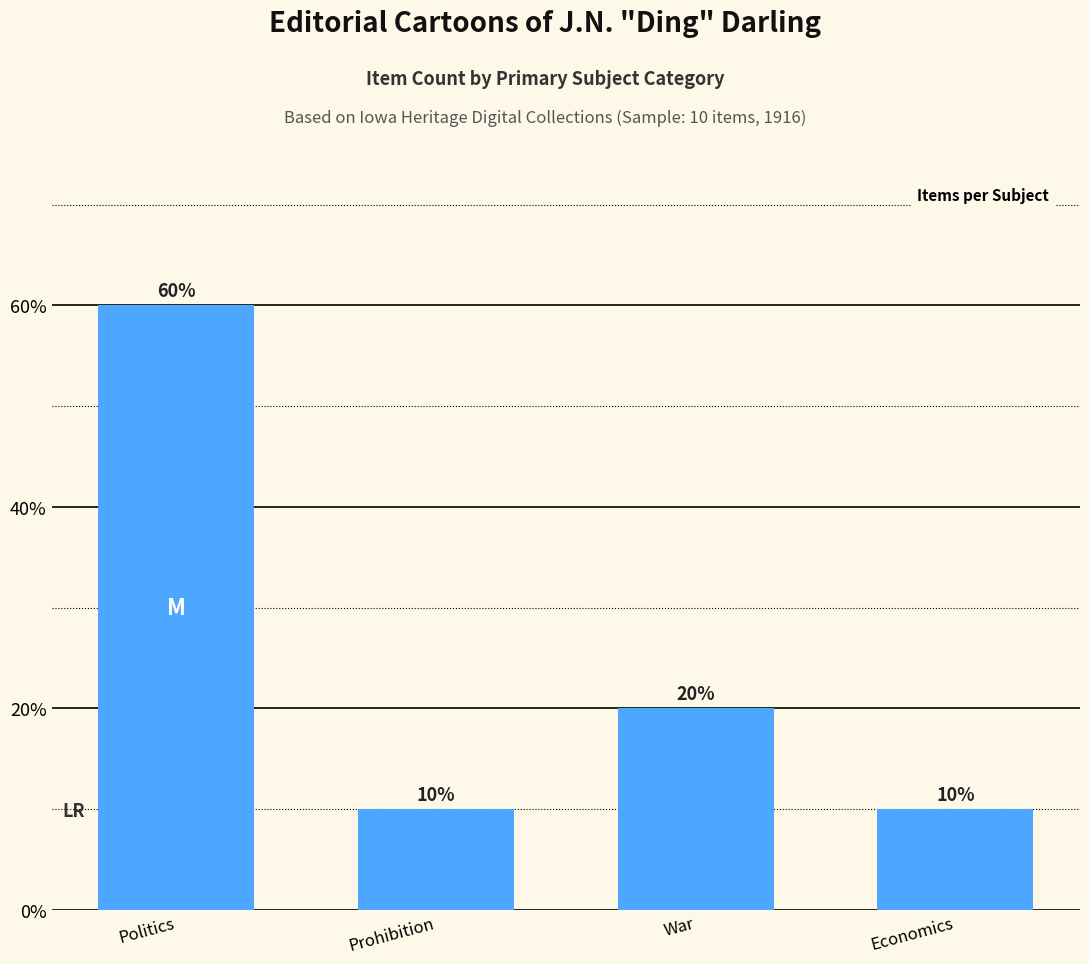

Count the number of data series in this chart.

1